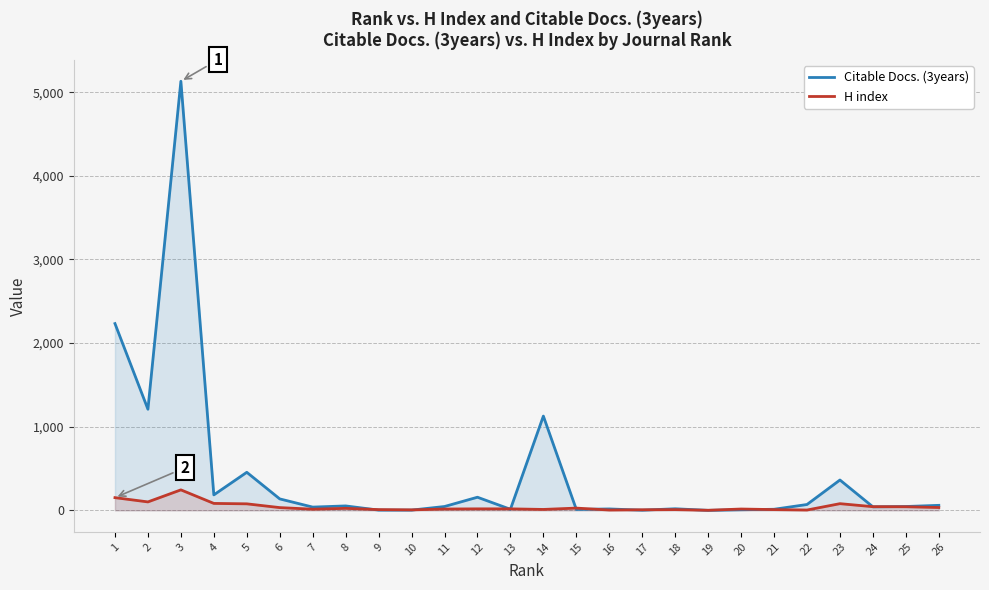

How many series are shown in this chart?

2